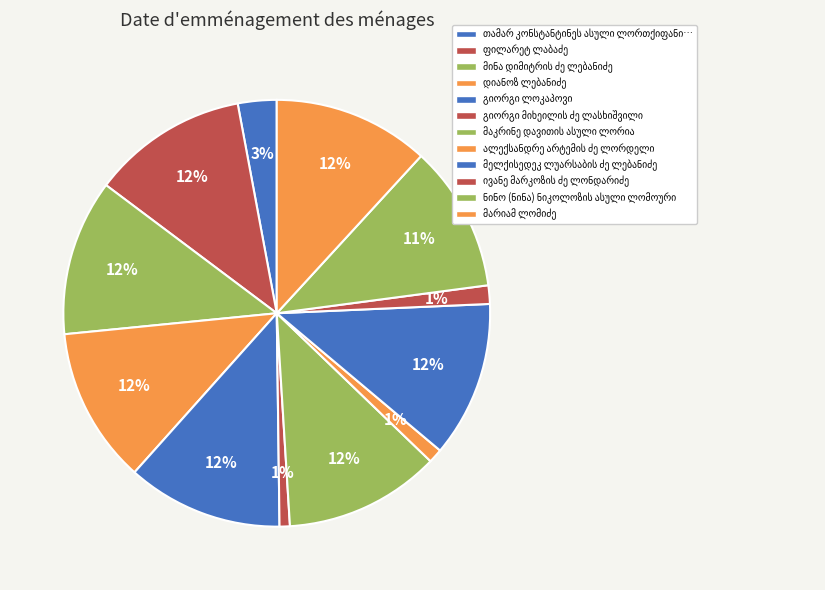

Is it true that გიორგი ლოკაპოვი is 3% of the pie?

False